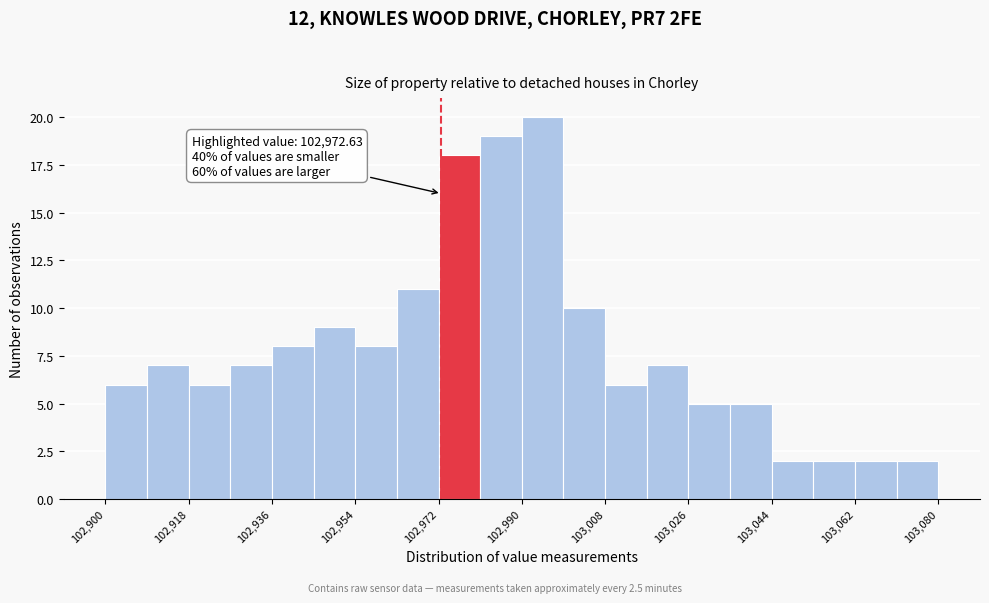

Which range on the x-axis has the tallest bar?

102990 to 102999